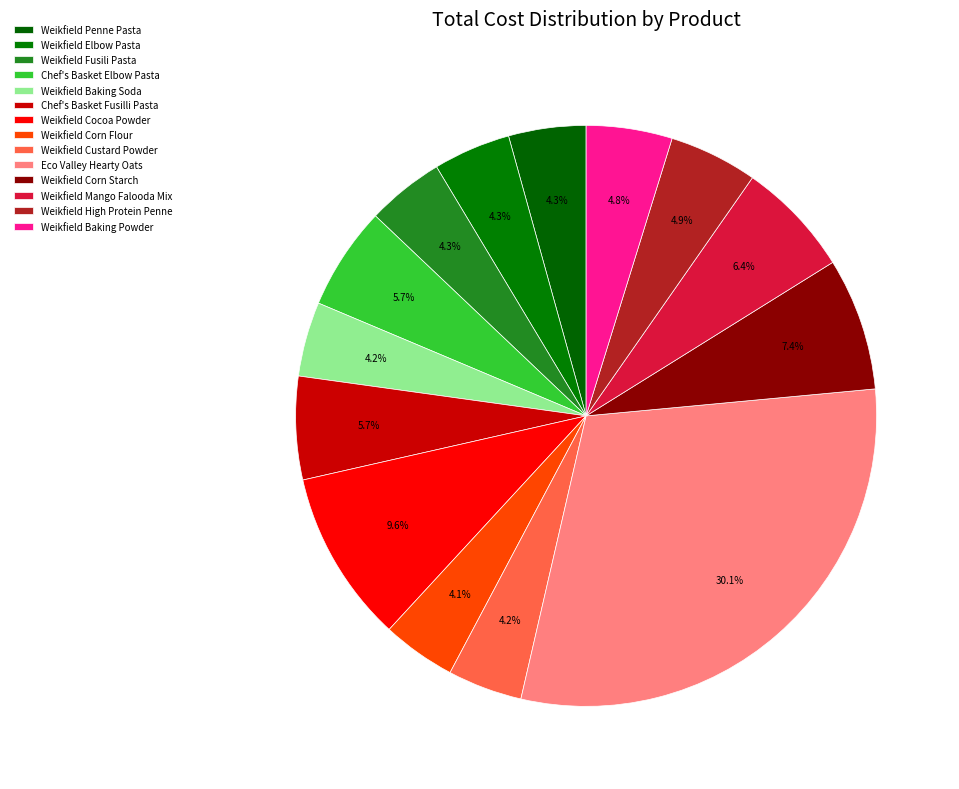

Count the number of slices in the pie.

14